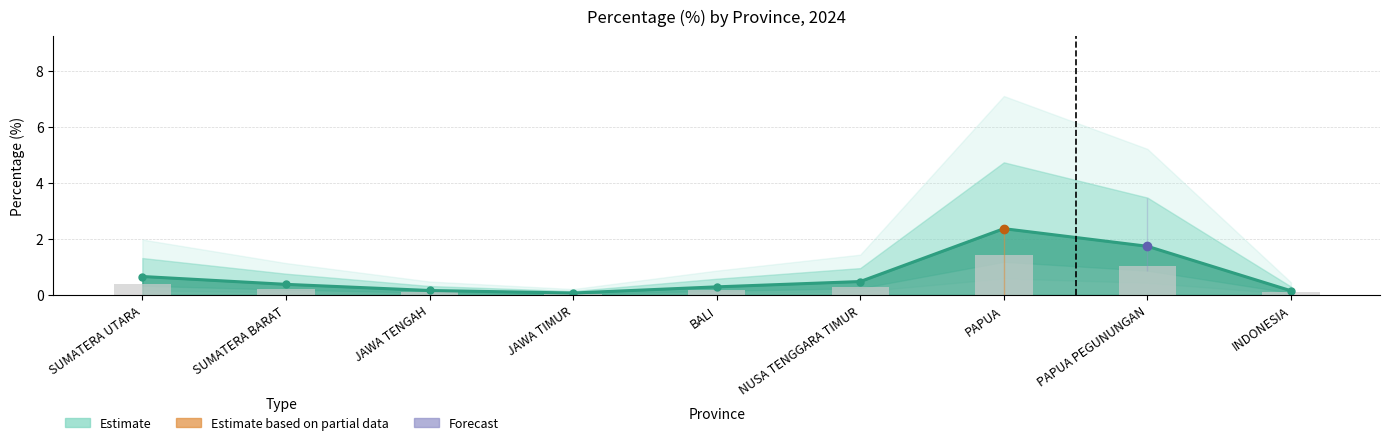

List the labels in order of value, largest first.

PAPUA, PAPUA PEGUNUNGAN, SUMATERA UTARA, NUSA TENGGARA TIMUR, SUMATERA BARAT, BALI, JAWA TENGAH, INDONESIA, JAWA TIMUR